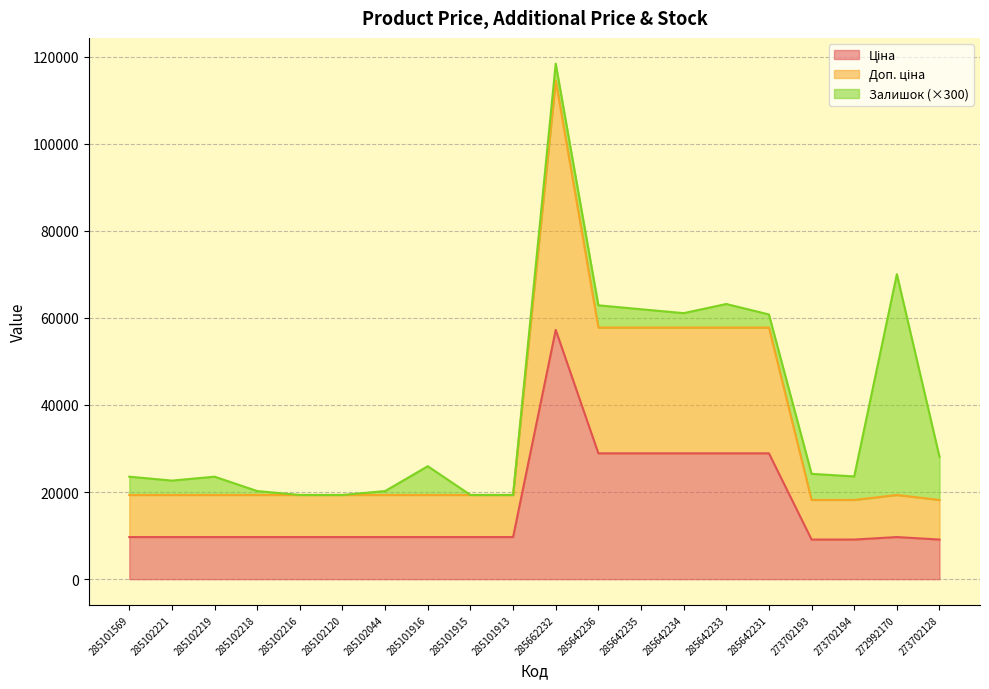

What is the difference between the maximum and minimum values in the Доп. ціна series?

96287.0